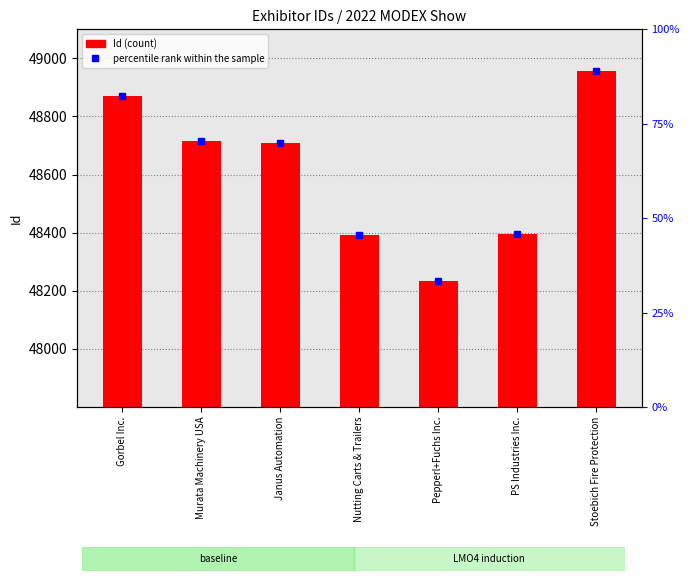

How many bars are there in total?

7